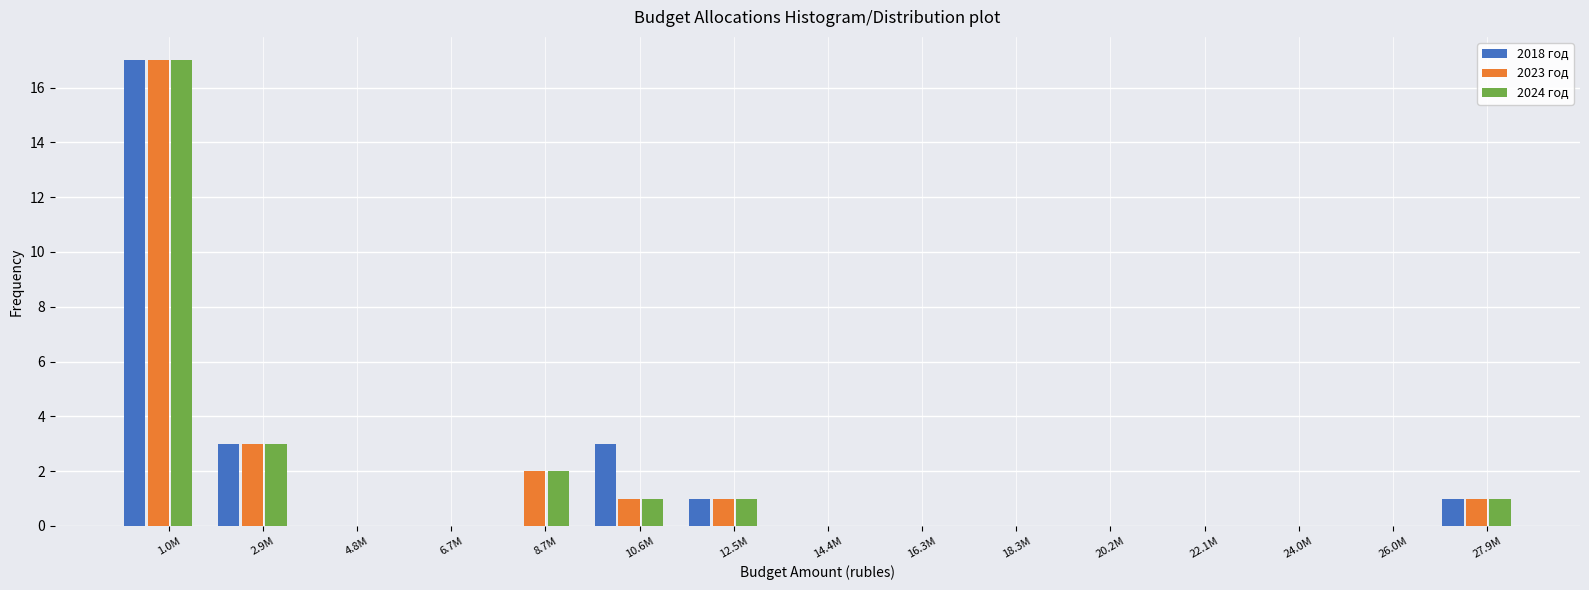

At which category is the sum across all series the highest?

1.0M